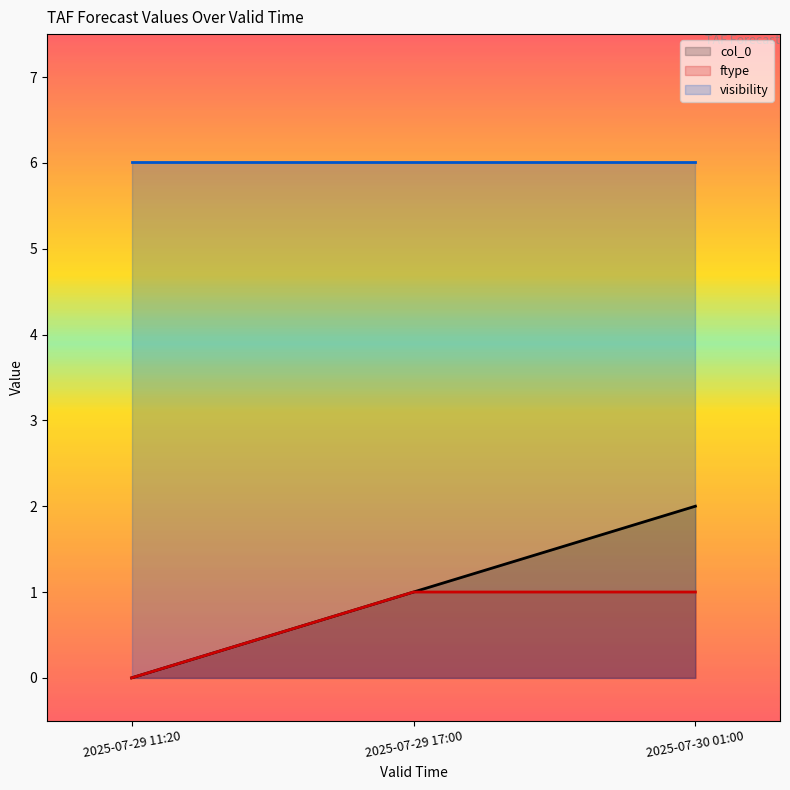

Between 2025-07-29 11:20 and 2025-07-30 01:00, which is larger?

2025-07-30 01:00